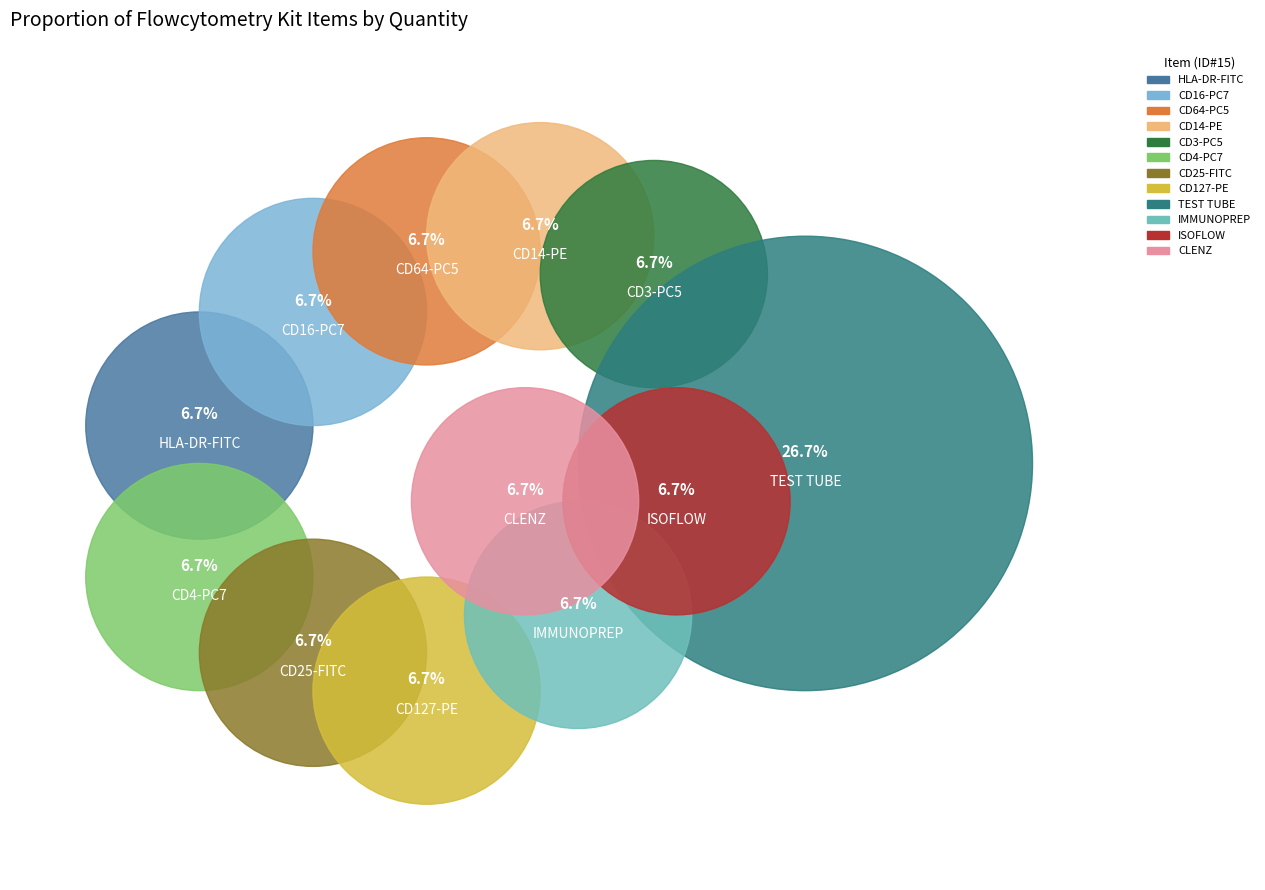

Is the sum of CD4-PC7 and HLA-DR-FITC greater than half?

No